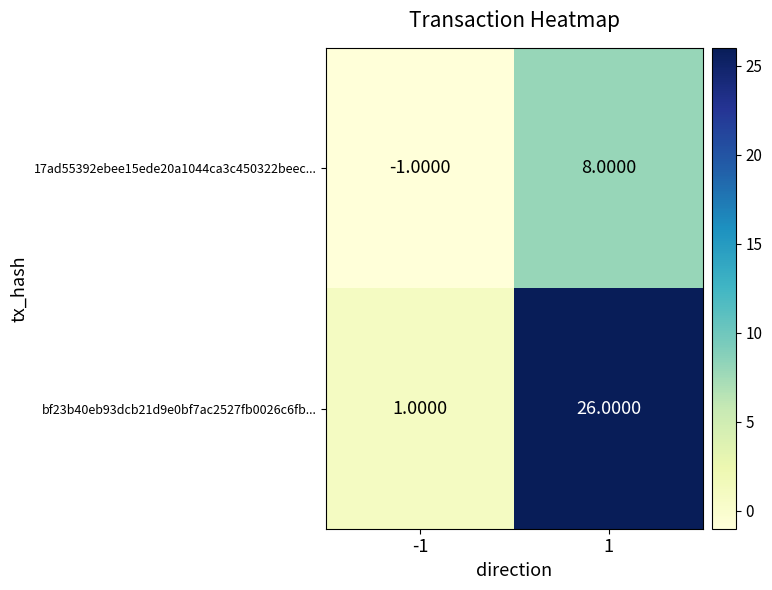

Which series has the largest total across all categories?

bf23b40eb93dcb21d9e0bf7ac2527fb0026c6fb...